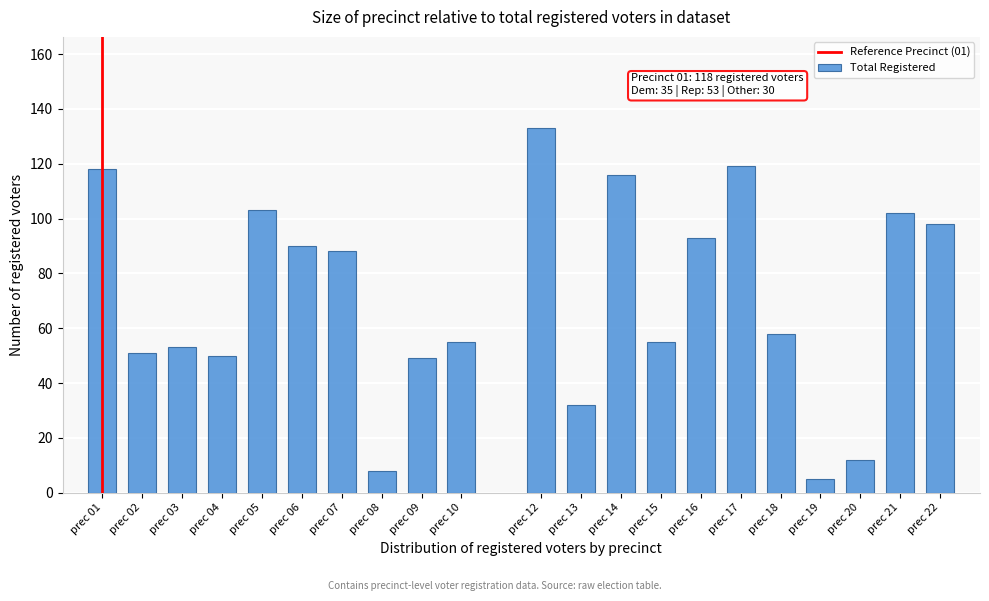

Reading right to left, extract all data points from this chart.

prec 22=98	prec 21=102	prec 20=12	prec 19=5	prec 18=58	prec 17=119	prec 16=93	prec 15=55	prec 14=116	prec 13=32	prec 12=133	prec 10=55	prec 09=49	prec 08=8	prec 07=88	prec 06=90	prec 05=103	prec 04=50	prec 03=53	prec 02=51	prec 01=118